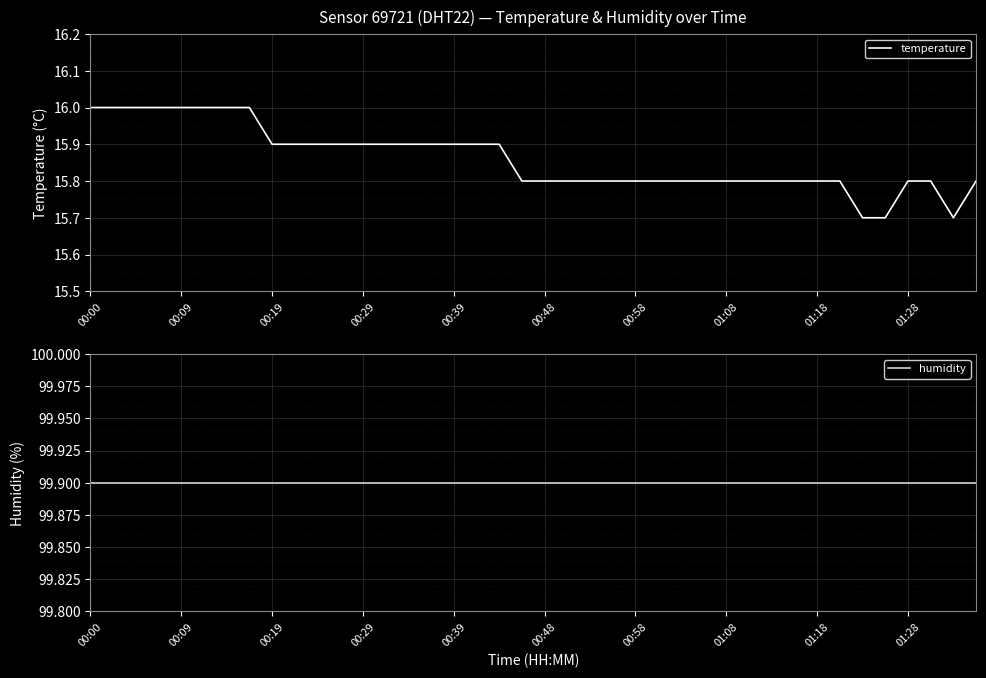

What is the minimum value for humidity?

99.9